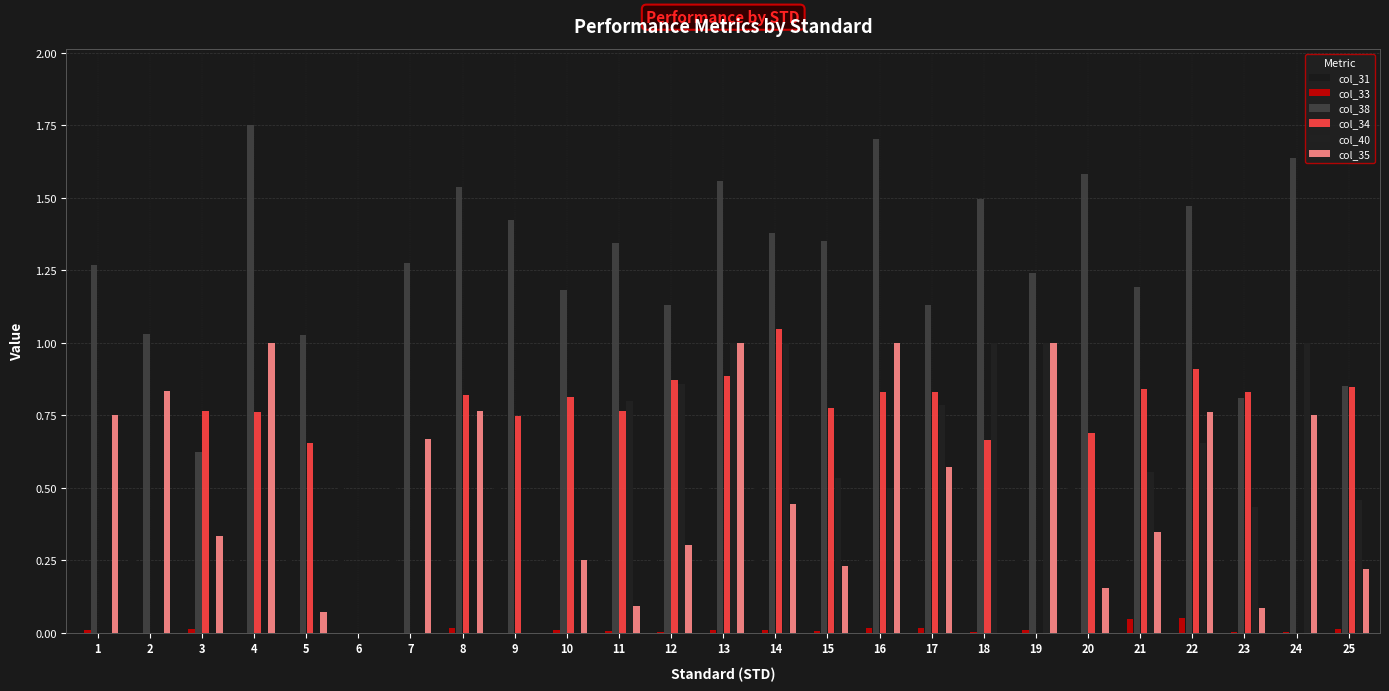

How many groups of bars are there?

25